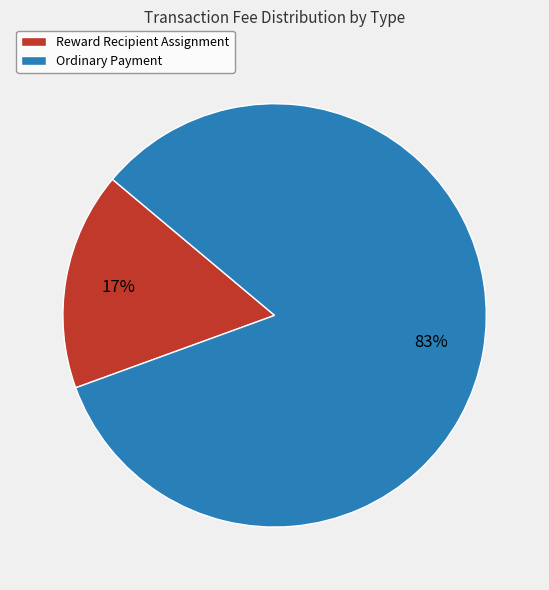

To the nearest percent, what portion does Reward Recipient Assignment represent?

17%